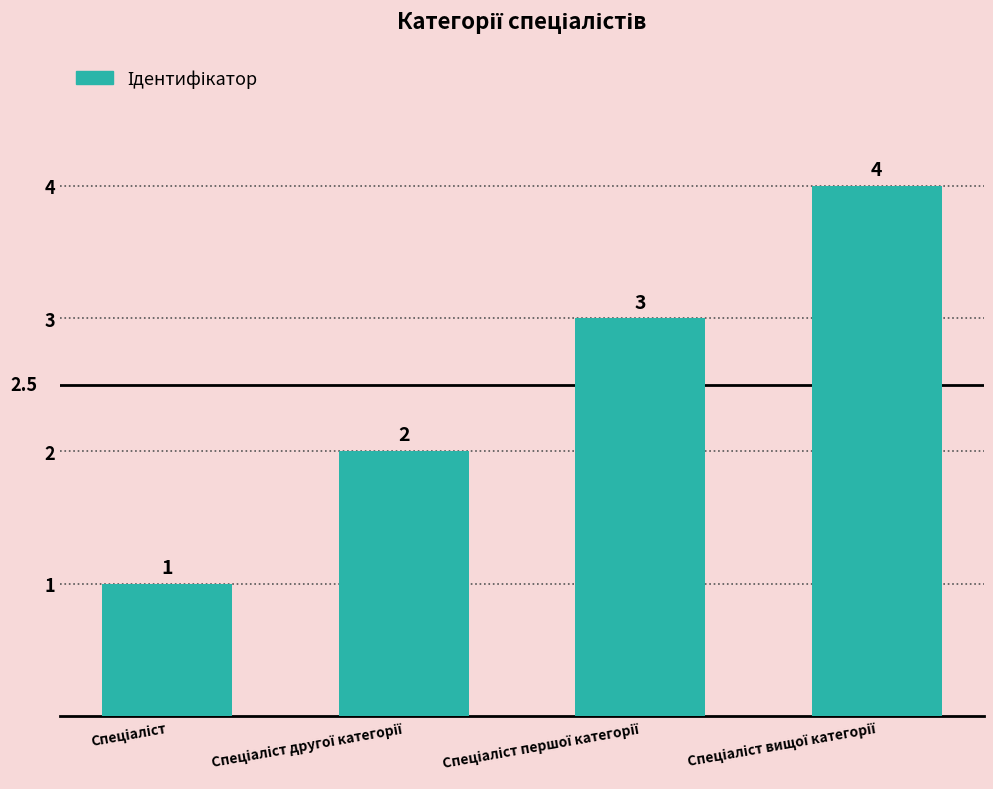

What is the minimum value shown in the chart?

1